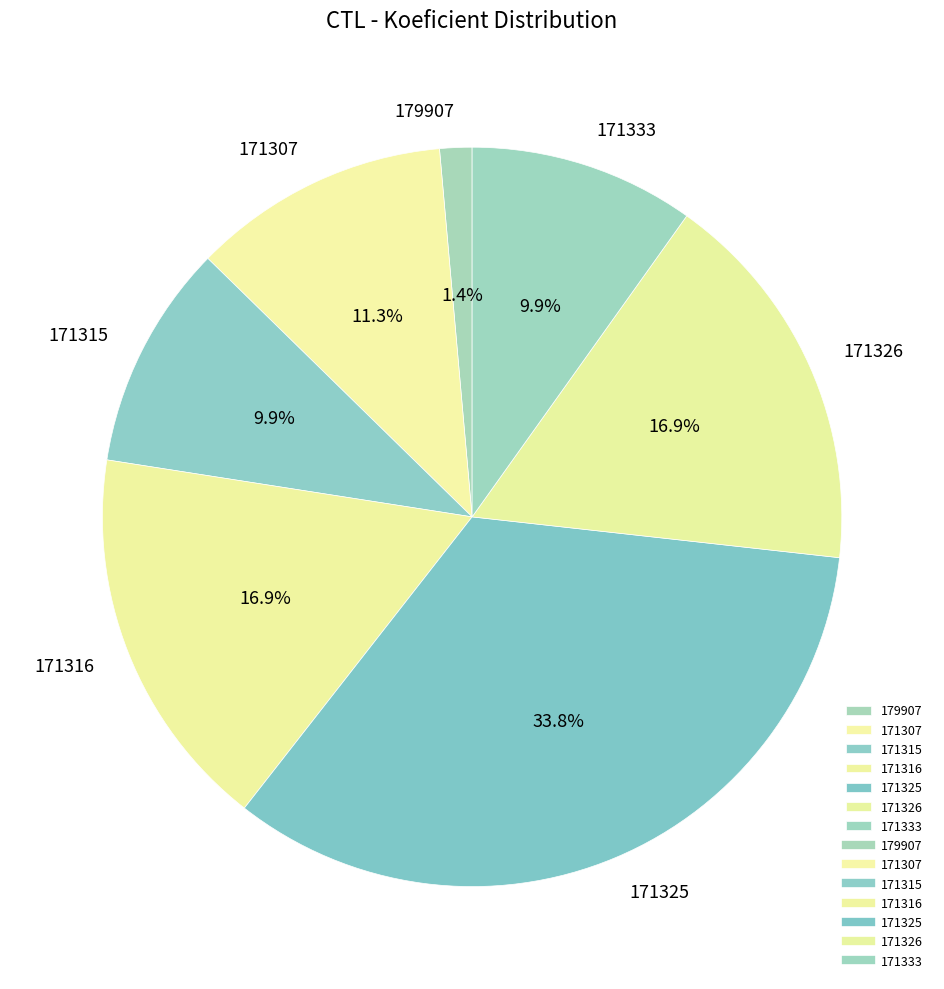

Between 179907 and 171316, which is larger?

171316